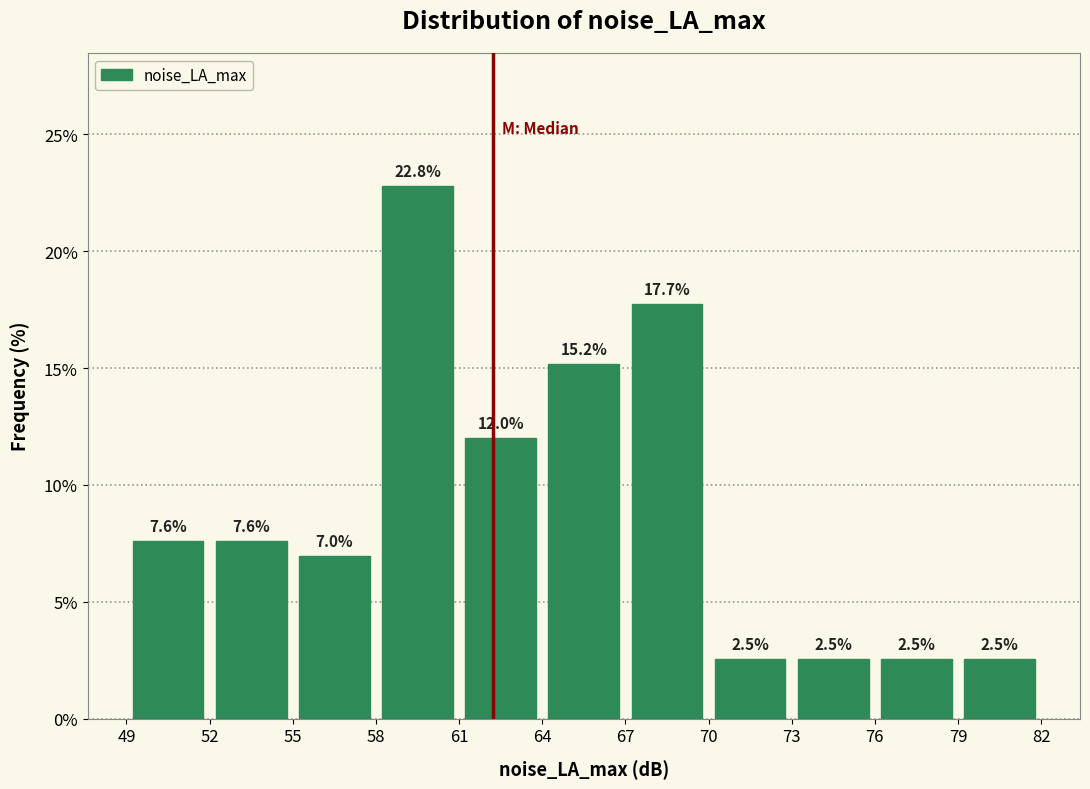

Which range on the x-axis has the tallest bar?

58 to 61